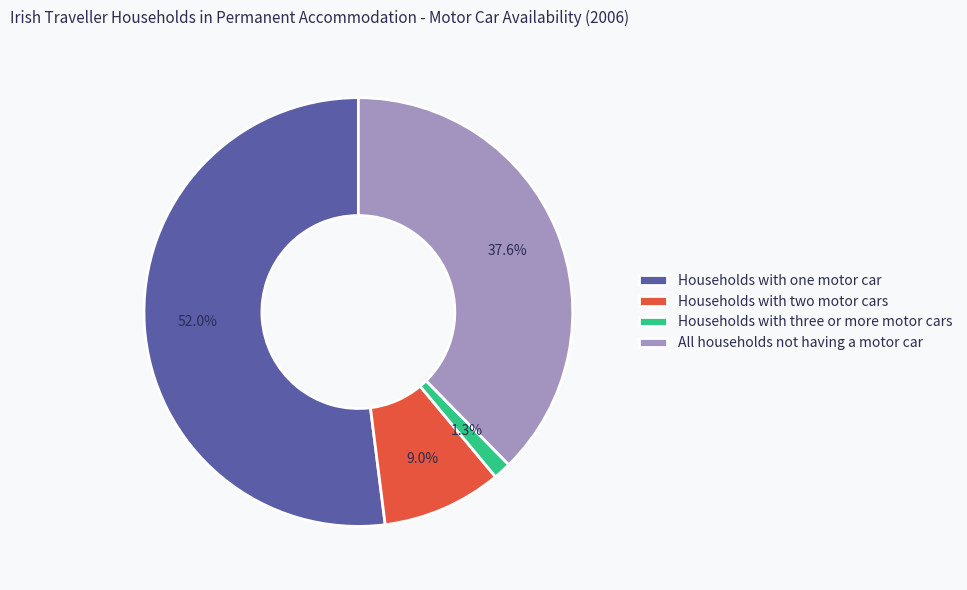

How many segments does this pie chart have?

4